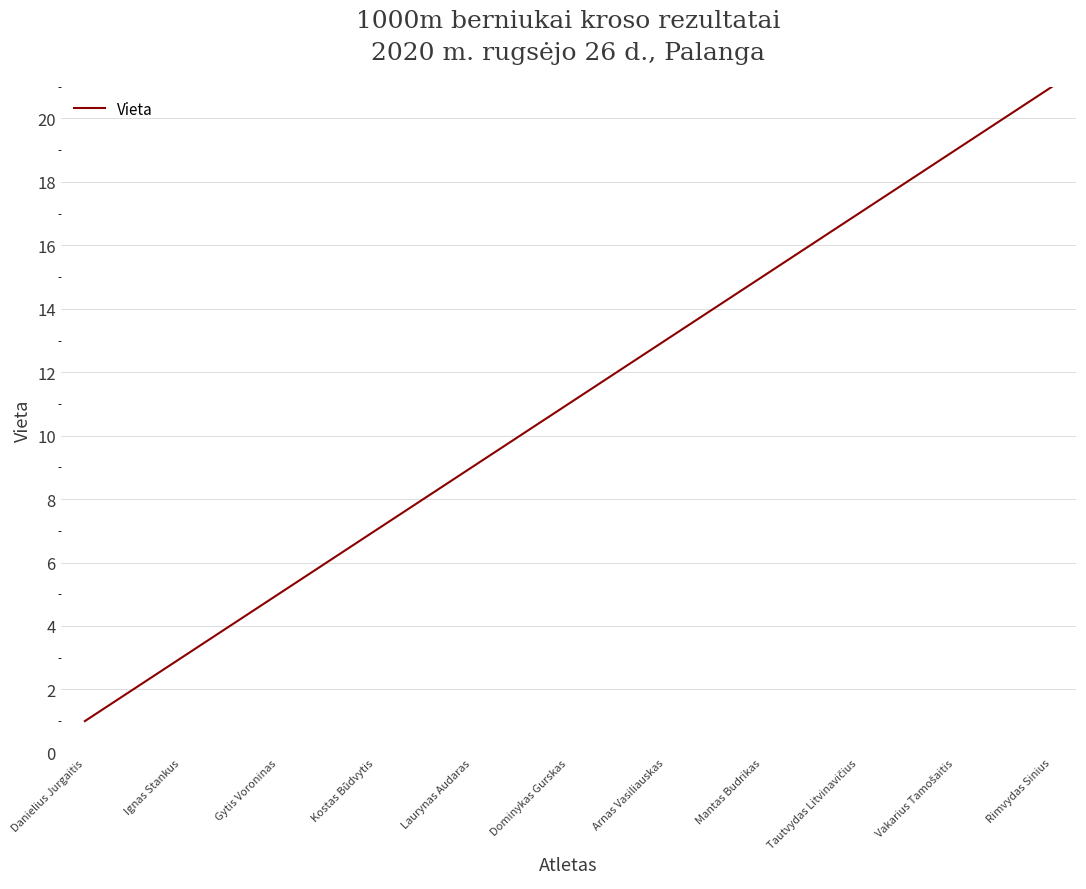

What is the greatest value displayed?

21